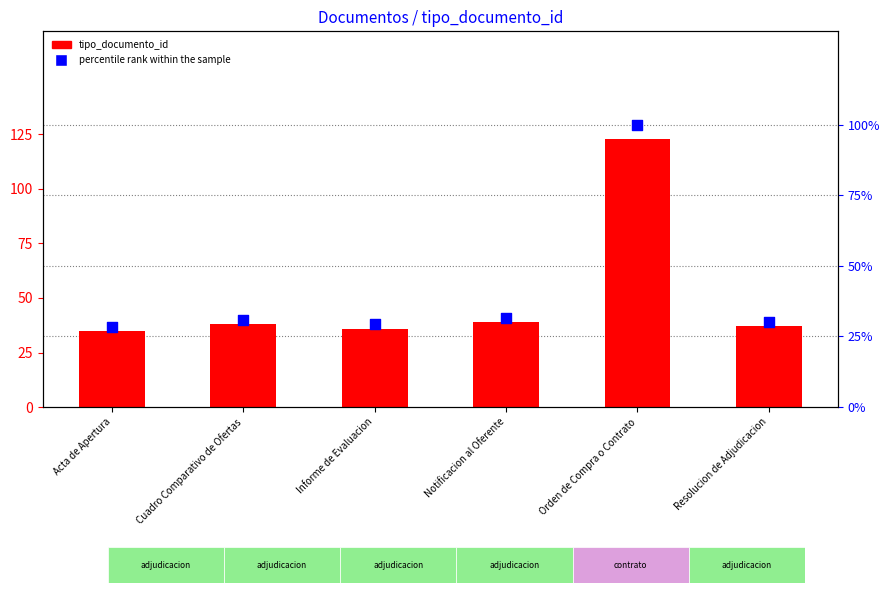

What are all the series names shown in the legend?

tipo_documento_id, percentile rank within the sample